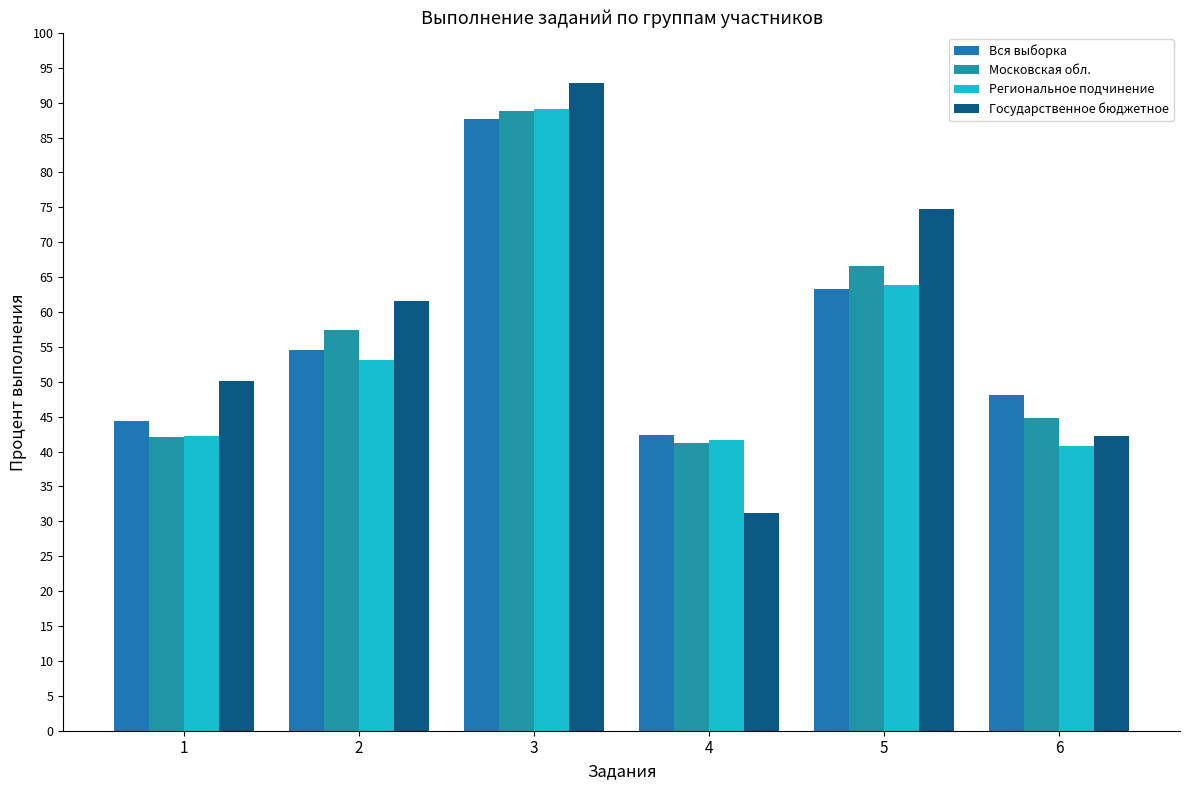

Which series has the largest range (max minus min)?

Государственное бюджетное